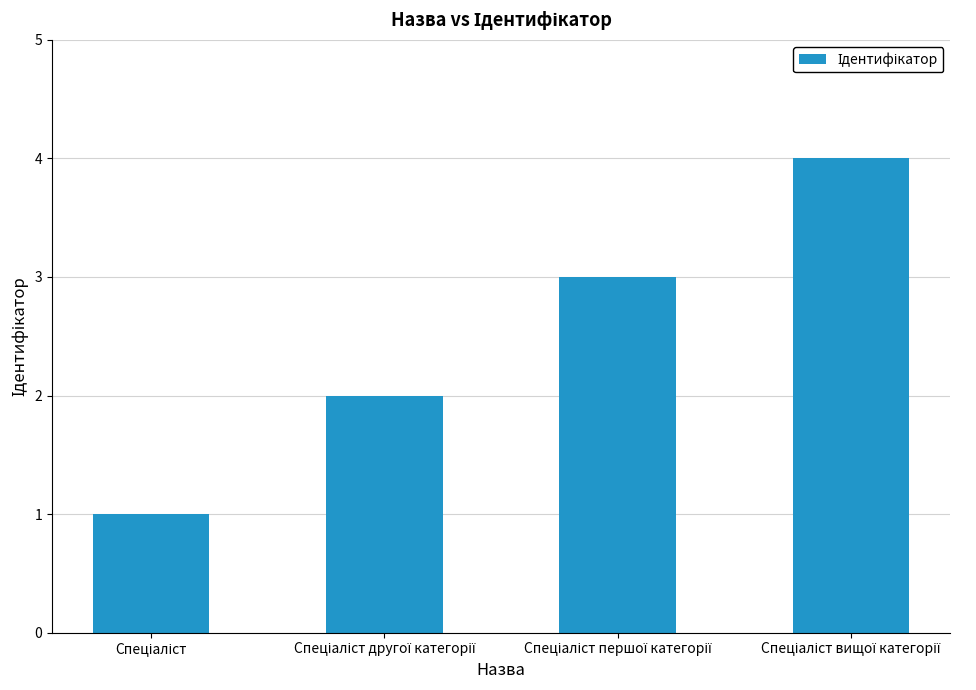

What is the sum of all values?

10